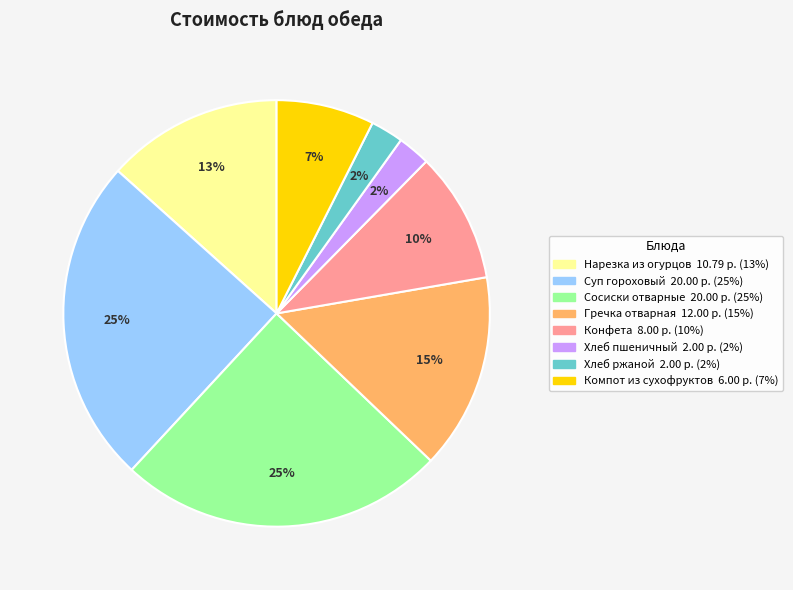

The Хлеб пшеничный slice represents 2% of the pie. True or false?

True